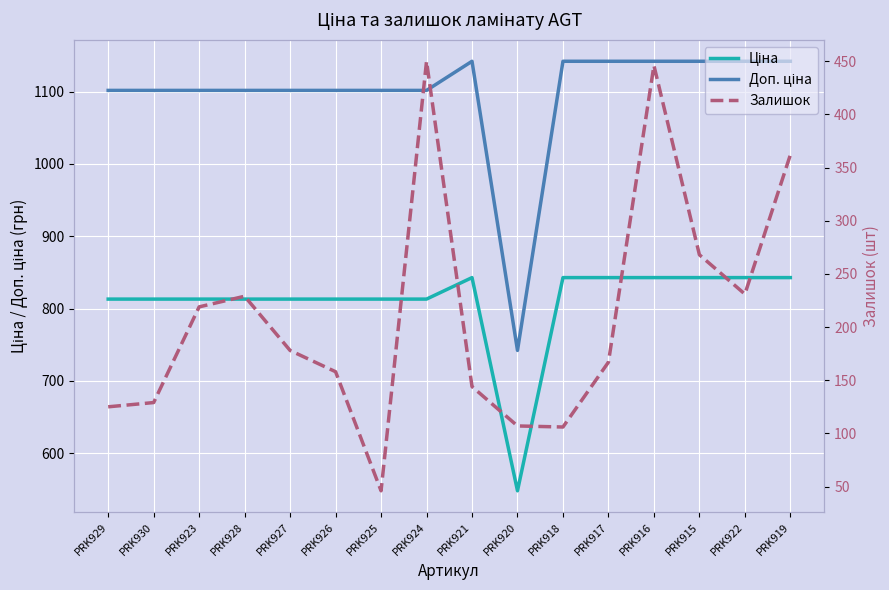

The value of Доп. ціна at PRK924 is 1603.3. True or false?

False